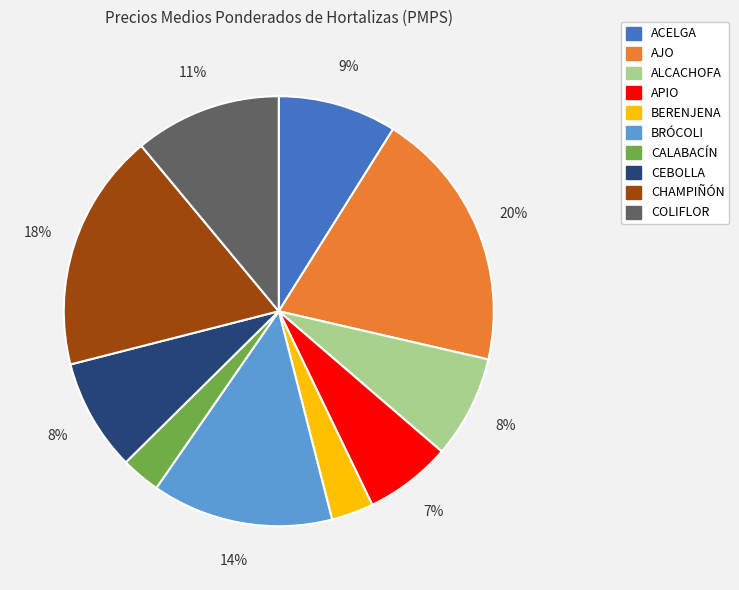

What percentage is the BRÓCOLI slice, to the nearest percent?

14%